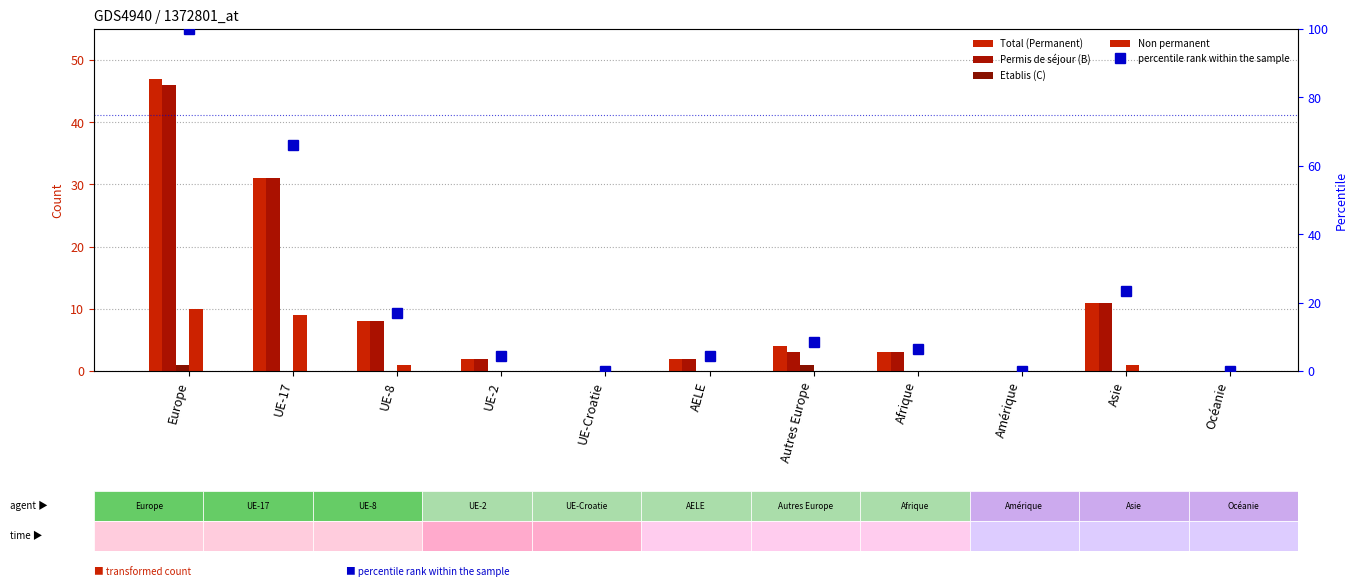

What is the difference between the maximum and second lowest values in the Etablis (C) series?

1.0